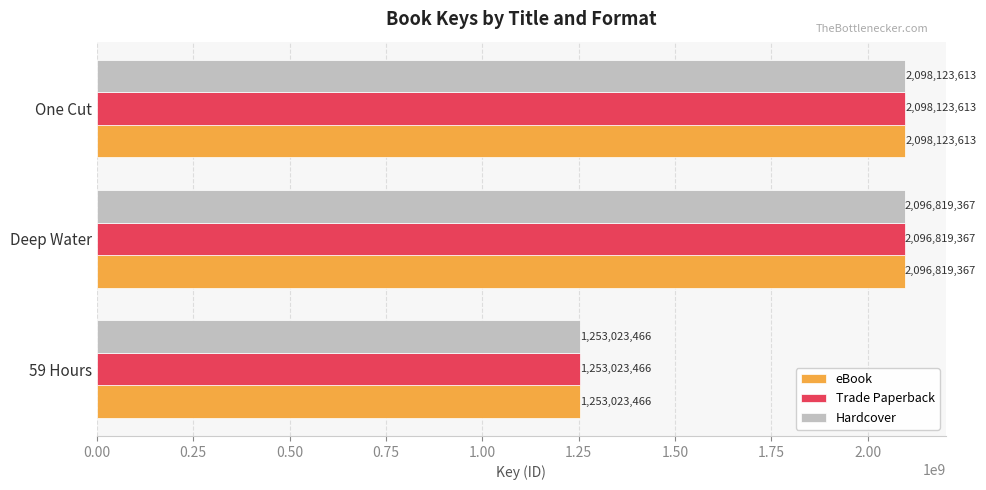

At which category is the sum across all series the highest?

One Cut